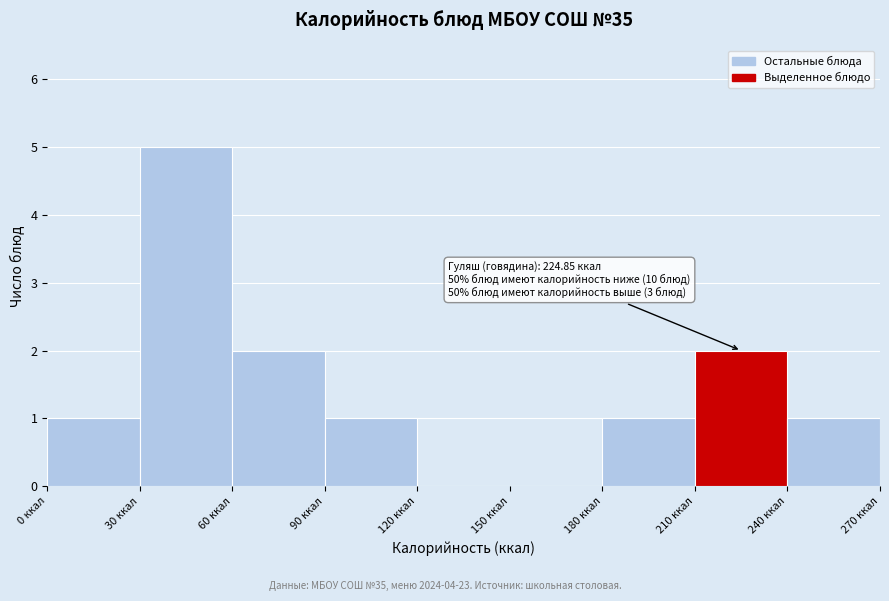

Which range on the x-axis has the tallest bar?

30 to 60